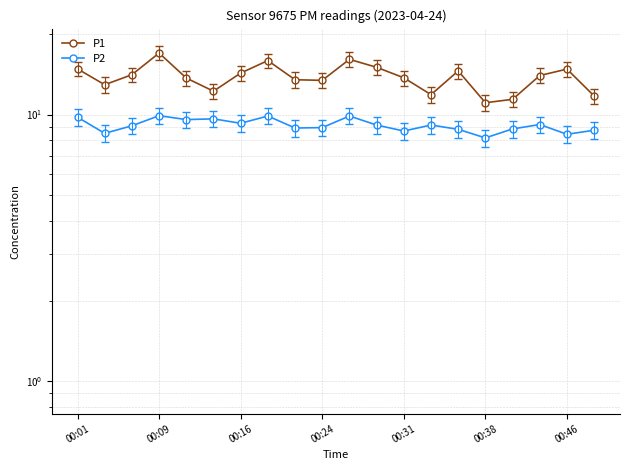

Reading left to right, extract all data points from this chart.

P1: 14.8	12.9	14.1	17.0	13.7	12.2	14.3	15.9	13.5	13.4	16.1	15.0	13.7	11.9	14.6	11.1	11.4	14.0	14.8	11.7
P2: 9.8	8.5	9.1	9.9	9.6	9.6	9.3	9.9	8.9	8.9	9.9	9.1	8.7	9.1	8.8	8.2	8.8	9.2	8.4	8.7